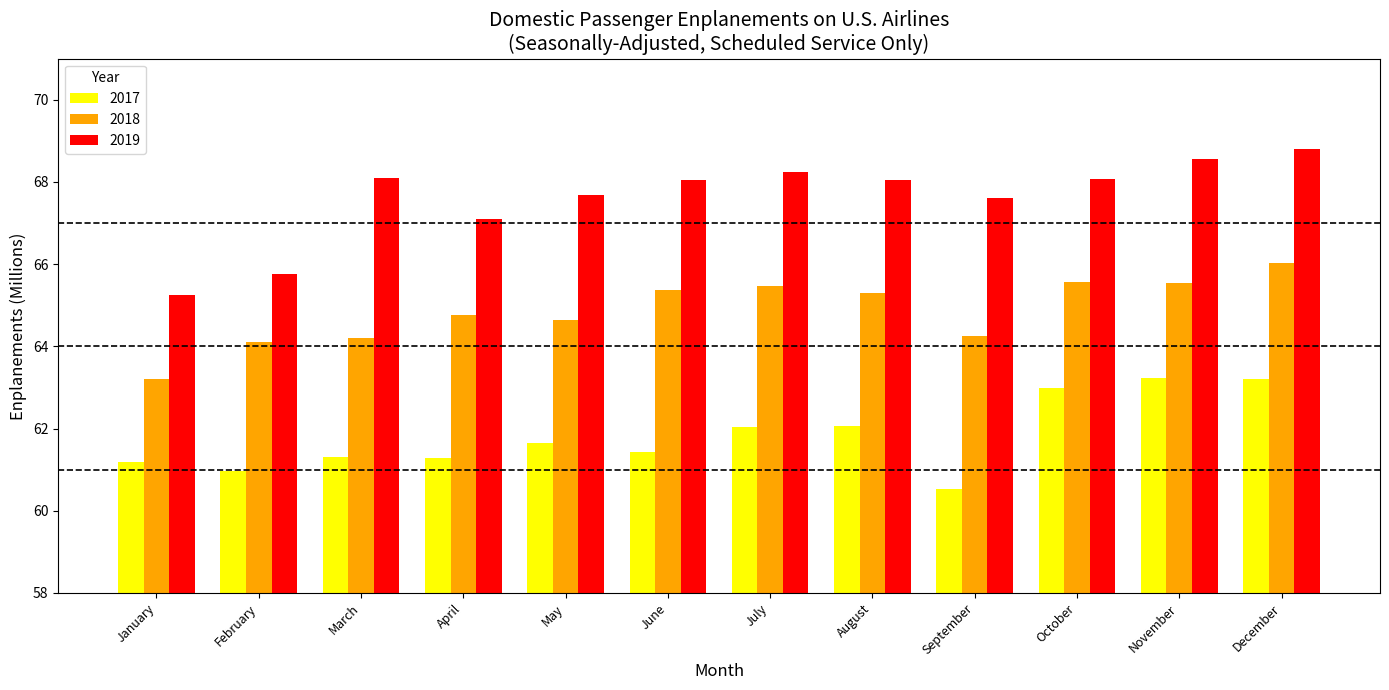

Where does the 2017 series first go above 61?

January